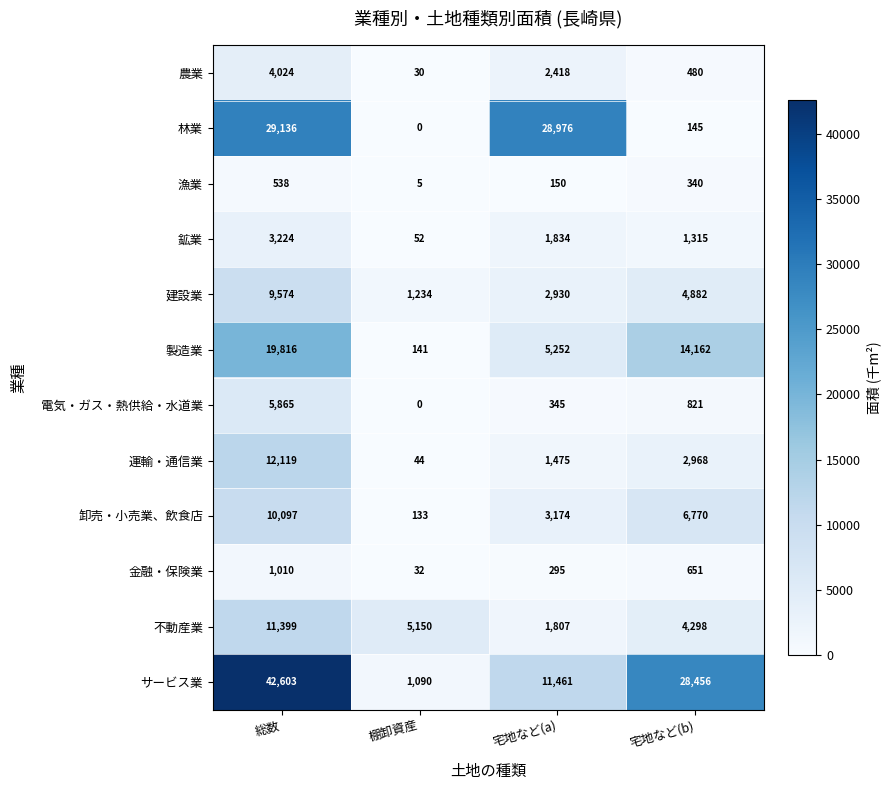

Where is 農業 nearest to the value 2027?

宅地など(a)